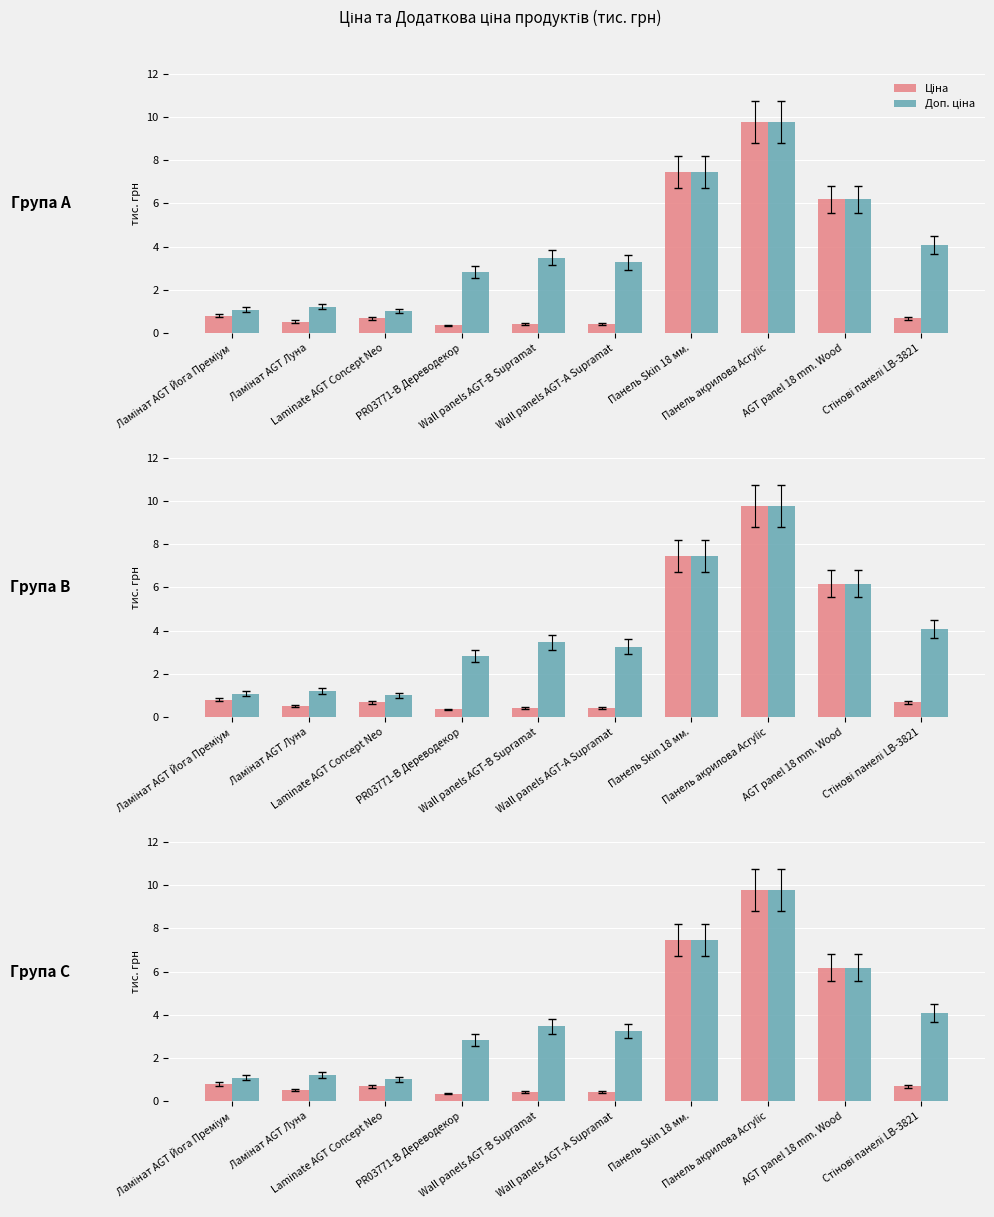

Is it true that Доп. ціна equals 9.8 at Панель акрилова Acrylic?

True